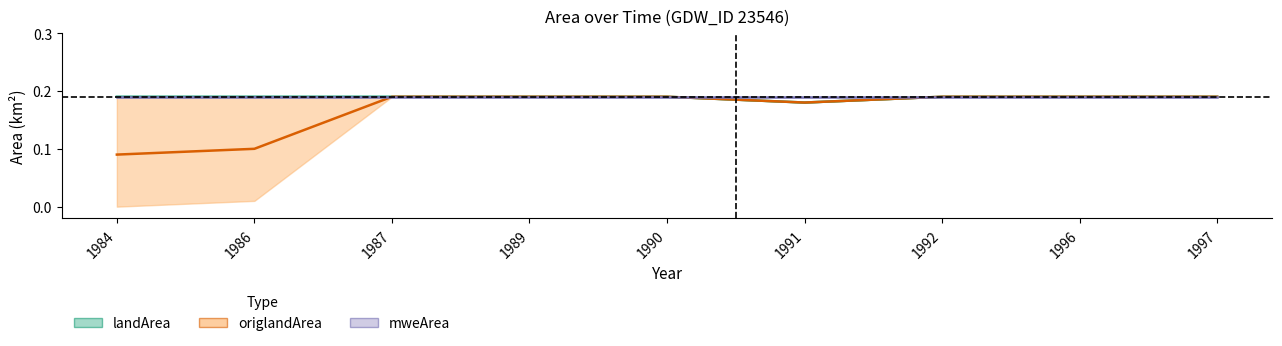

True or false: mweArea and landArea intersect in this chart.

False